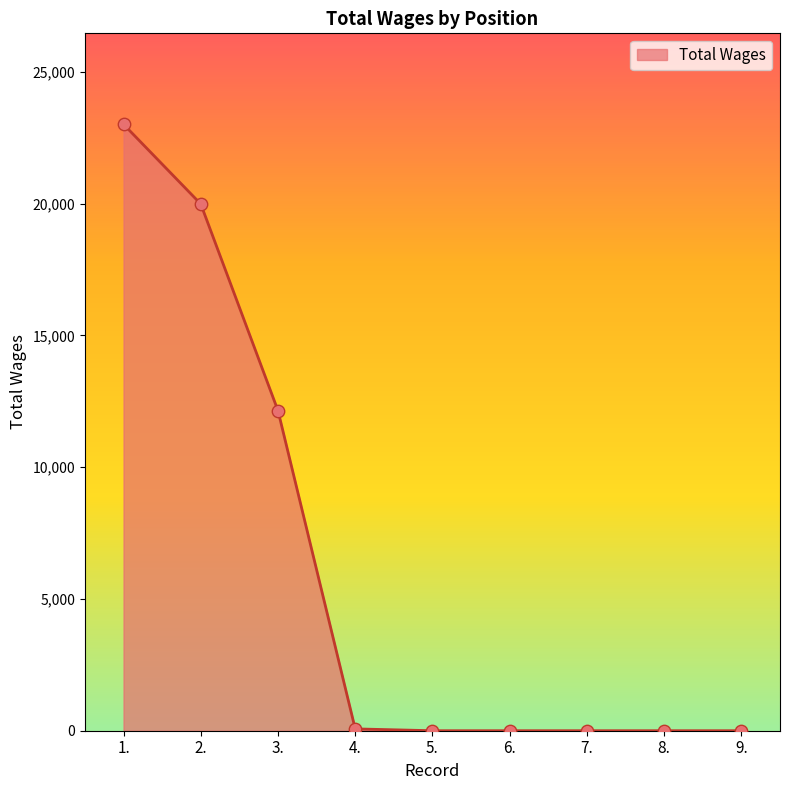

What is the change in value from 2. to 4.?

-19917